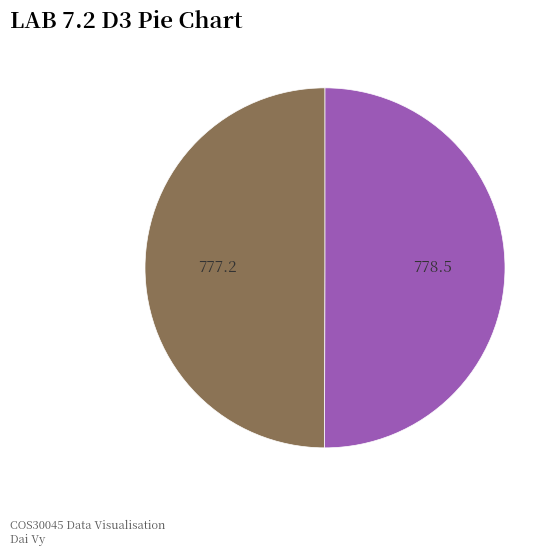

How many slices are in this pie chart?

2